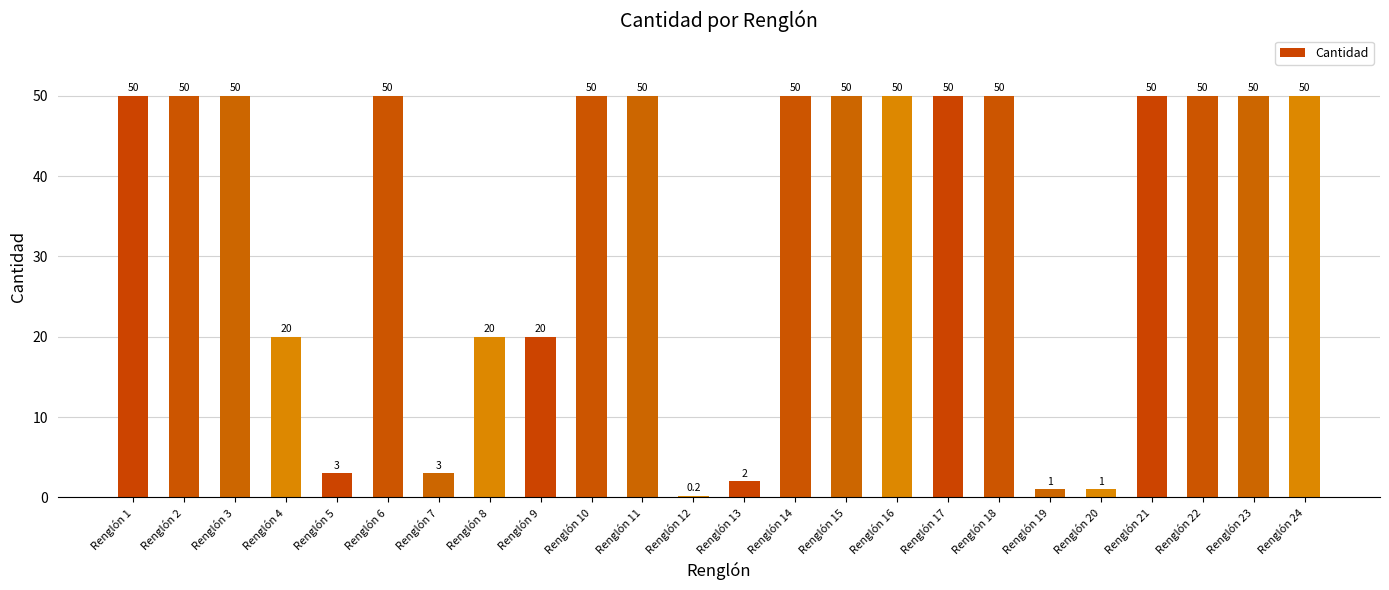

Which has a higher value, Renglón 9 or Renglón 1?

Renglón 1